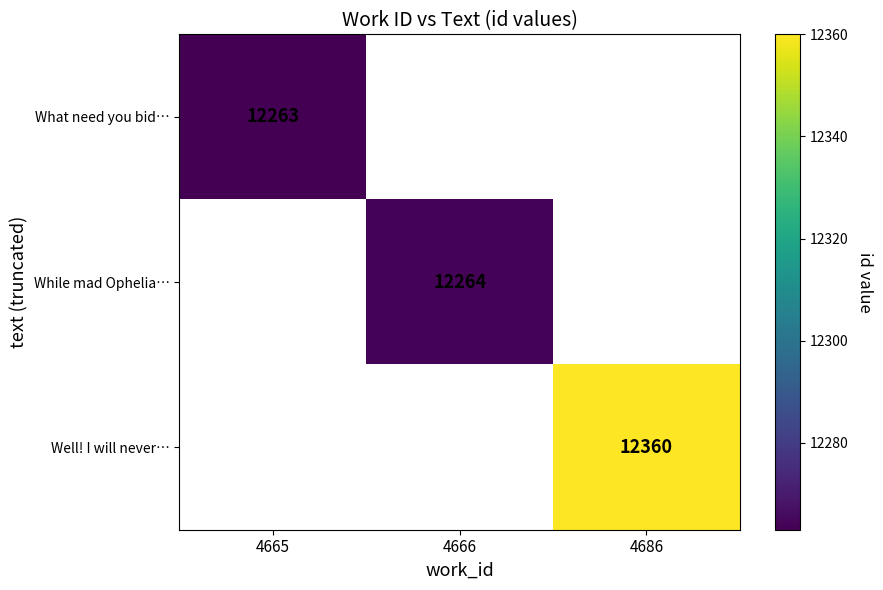

Which category has the lowest value across all series?

4665